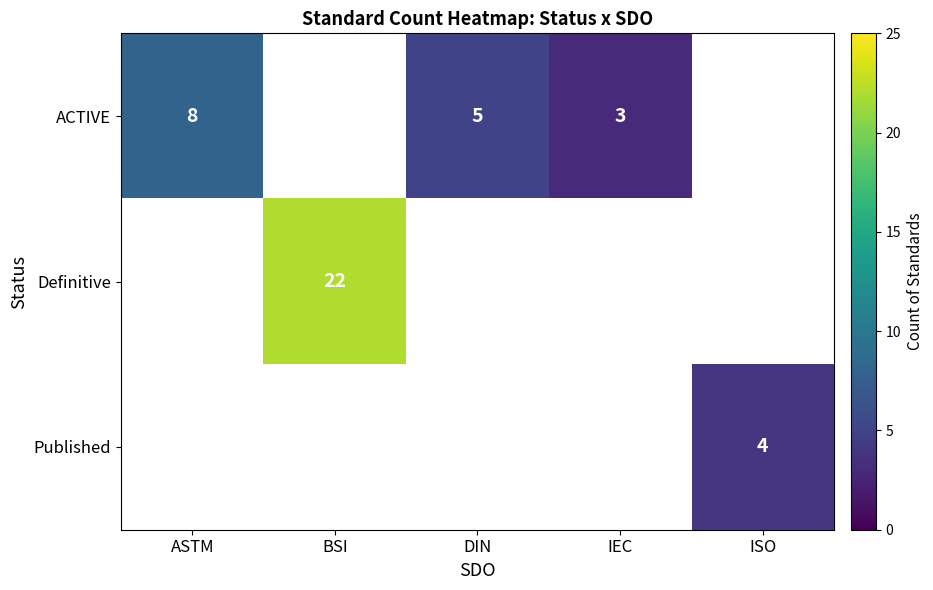

Is it true that Published equals 2.1 at ISO?

False